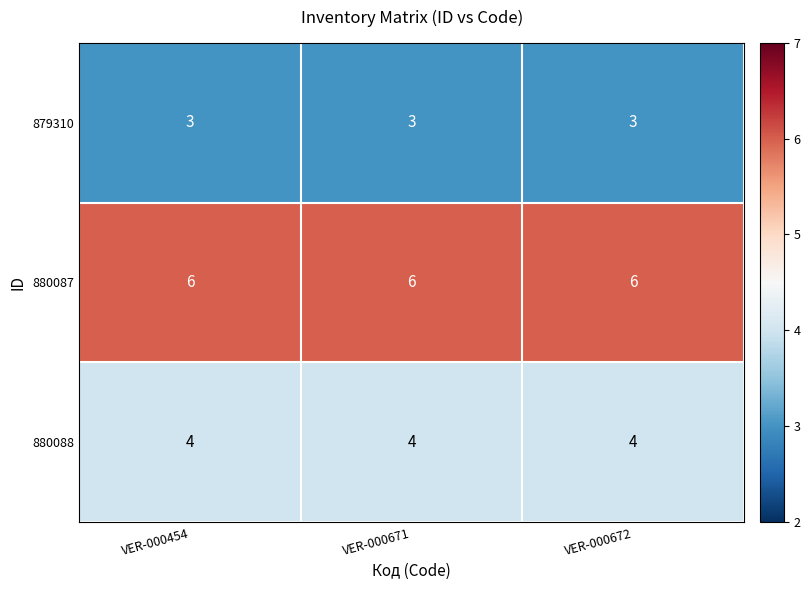

Count the number of data series in this chart.

3